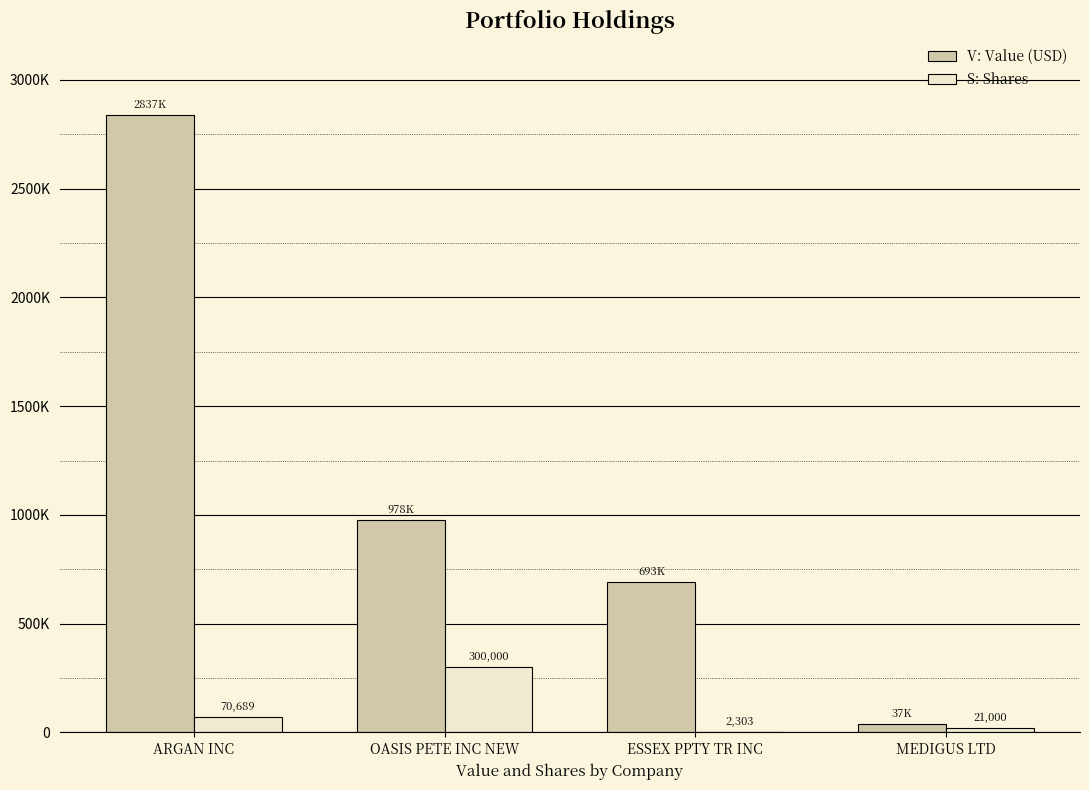

Does the chart contain stacked bars?

No